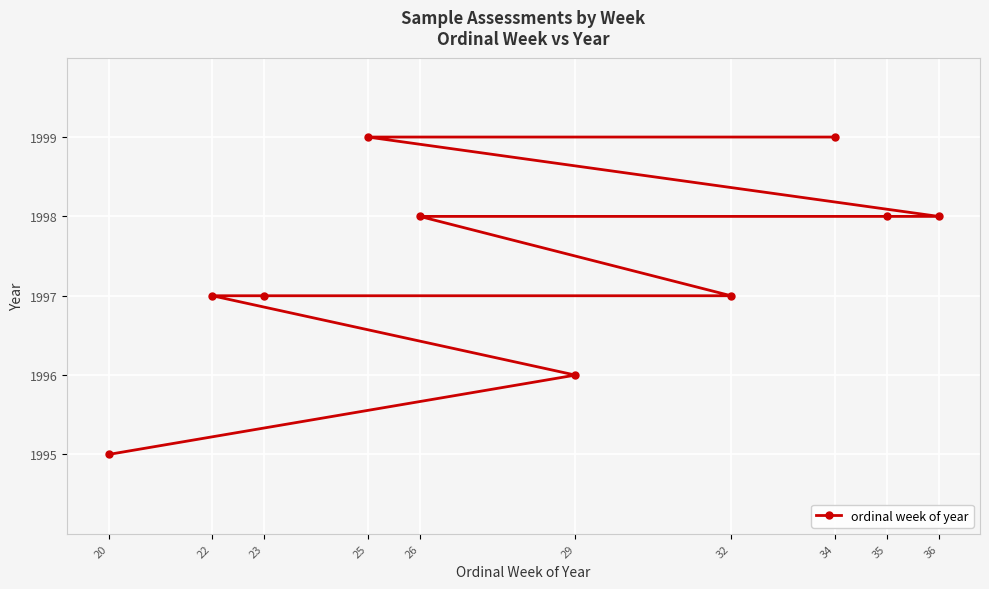

How many lines are shown in the chart?

1